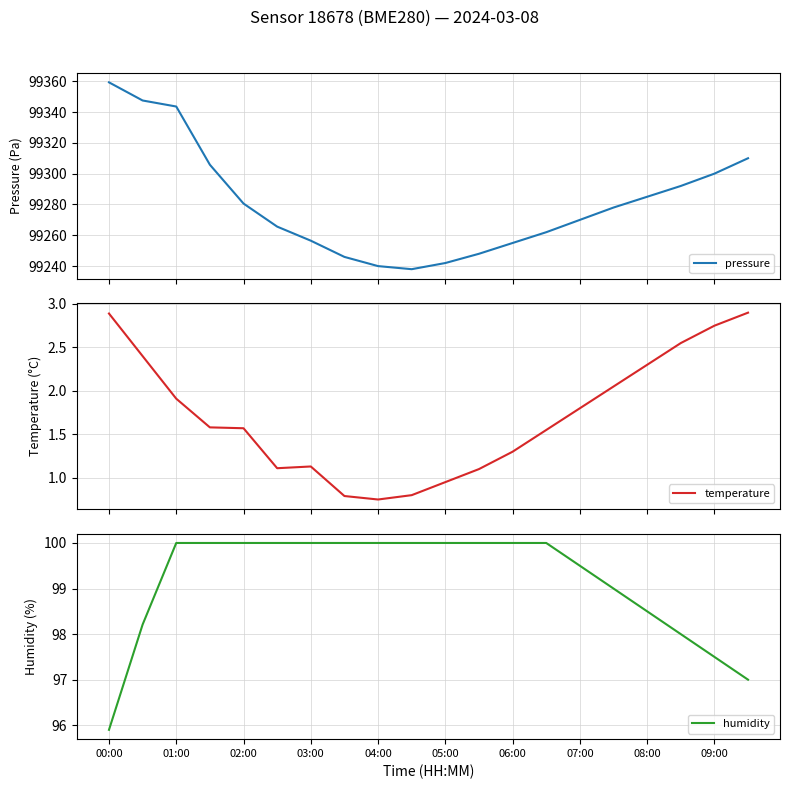

What is the minimum value for humidity?

95.9